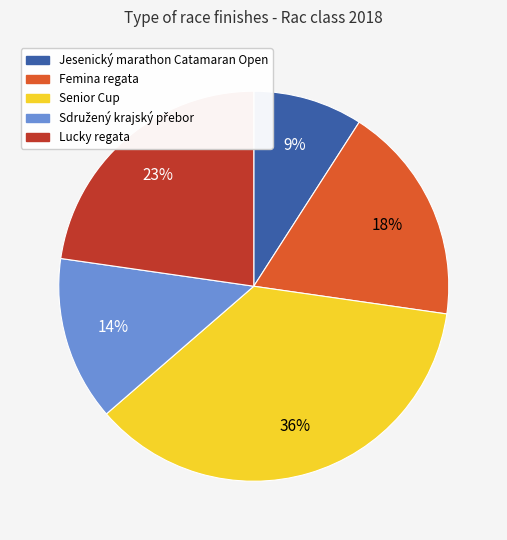

What percentage is the Senior Cup slice, to the nearest percent?

36%